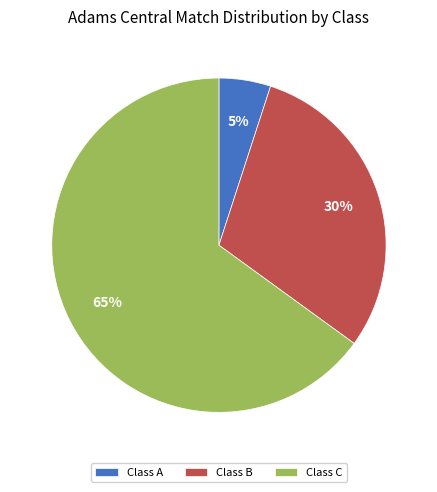

What is the ratio of the value at Class C to the value at Class A?

13.0